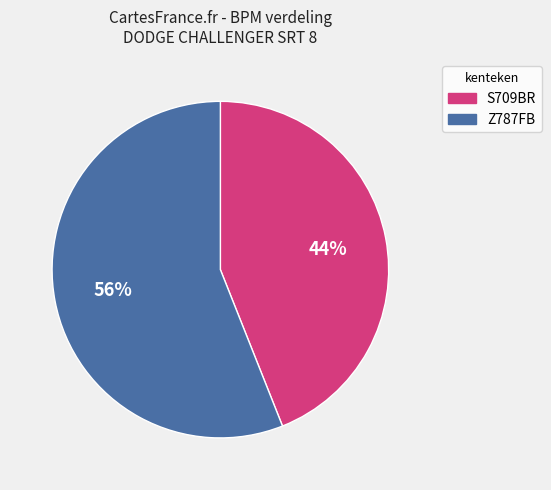

Count the number of slices in the pie.

2